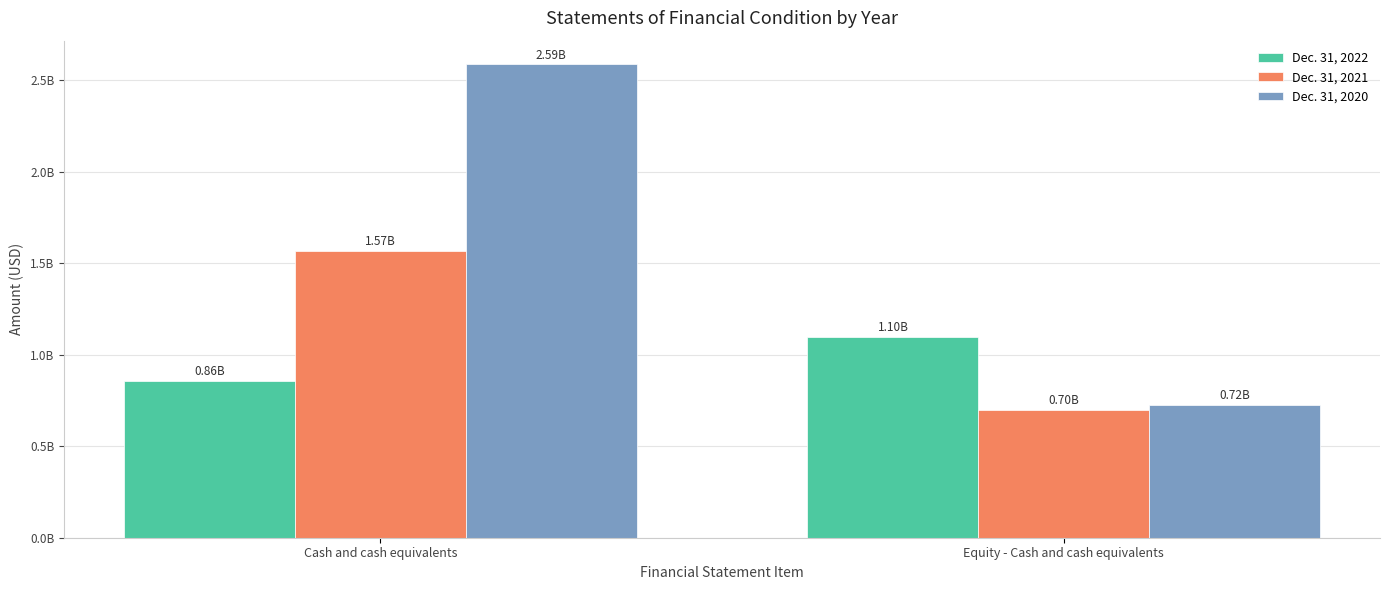

Does the chart contain any negative values?

No